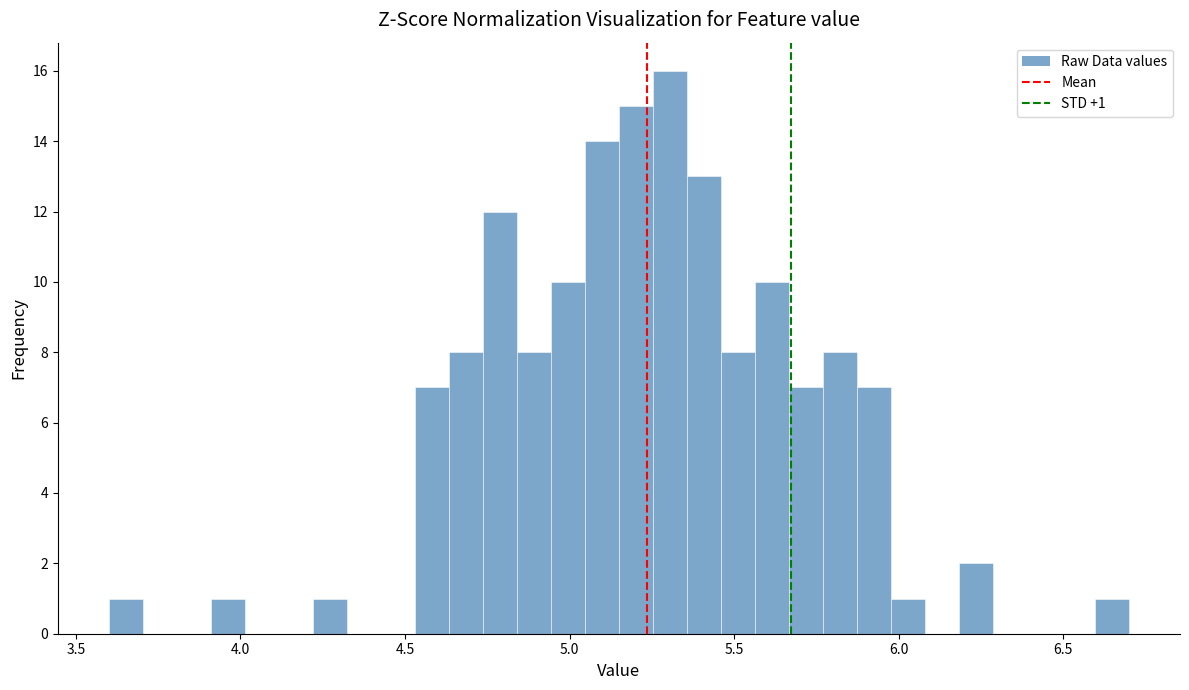

Around what value on the x-axis is the tallest bar? Give the approximate position of its centre, as read against the axis.

5.30